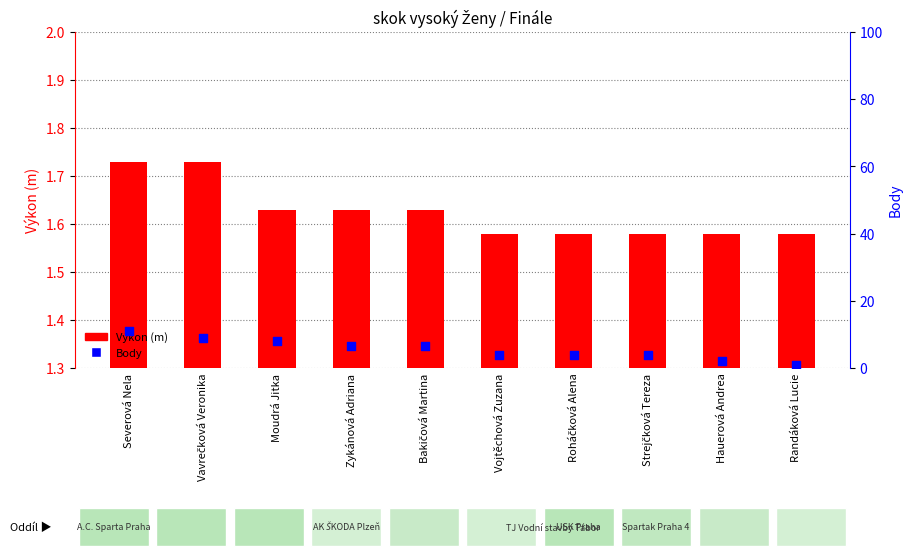

Which series reaches the minimum Y coordinate?

Body